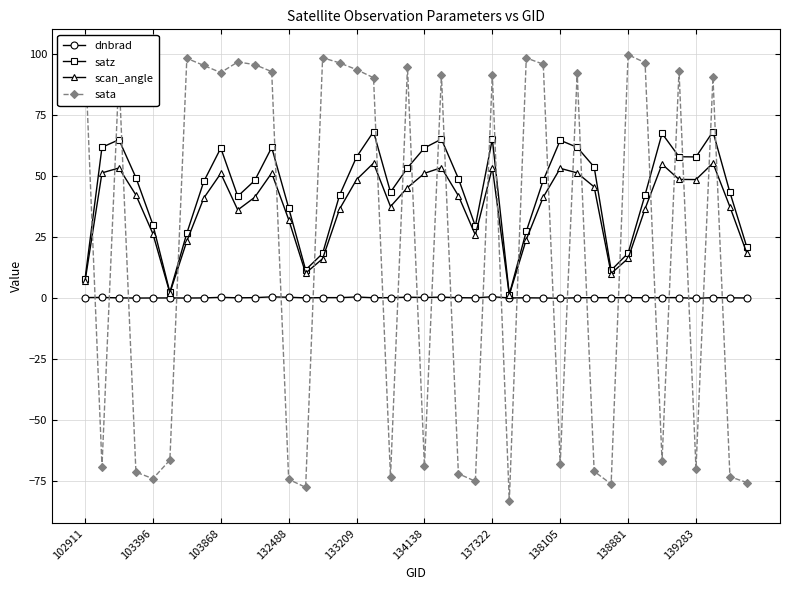

List the series in order of their overall mean, highest first.

satz, scan_angle, sata, dnbrad